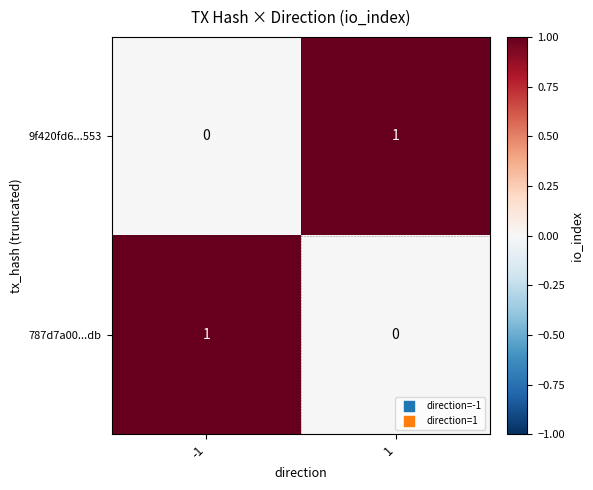

Reading left to right, transcribe all the data shown in this chart.

9f420fd6...553: 0	1
787d7a00...db: 1	0